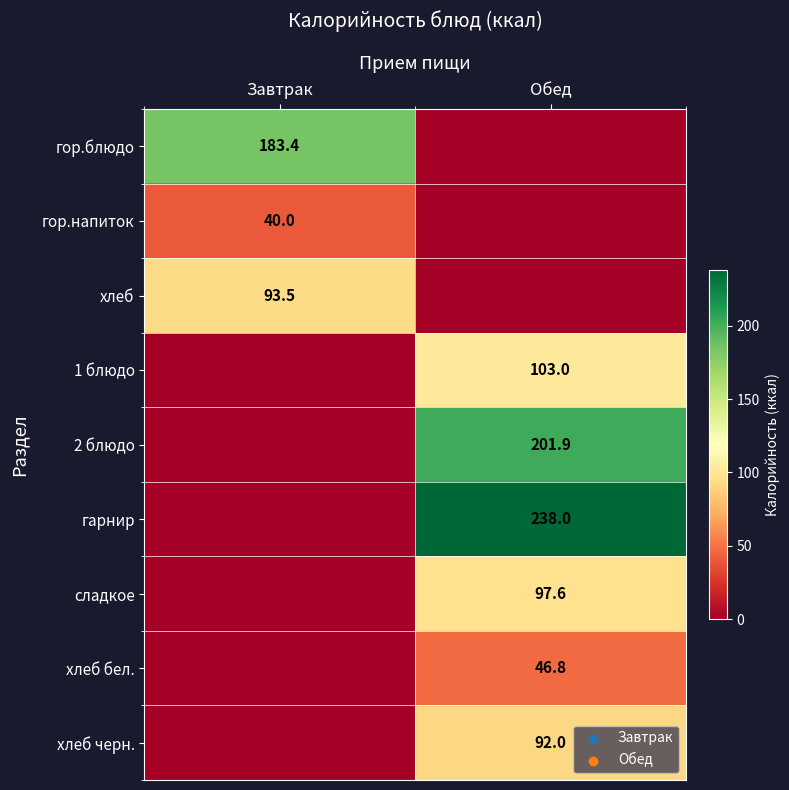

The хлеб бел. series shows 46.8 at Обед. True or false?

True